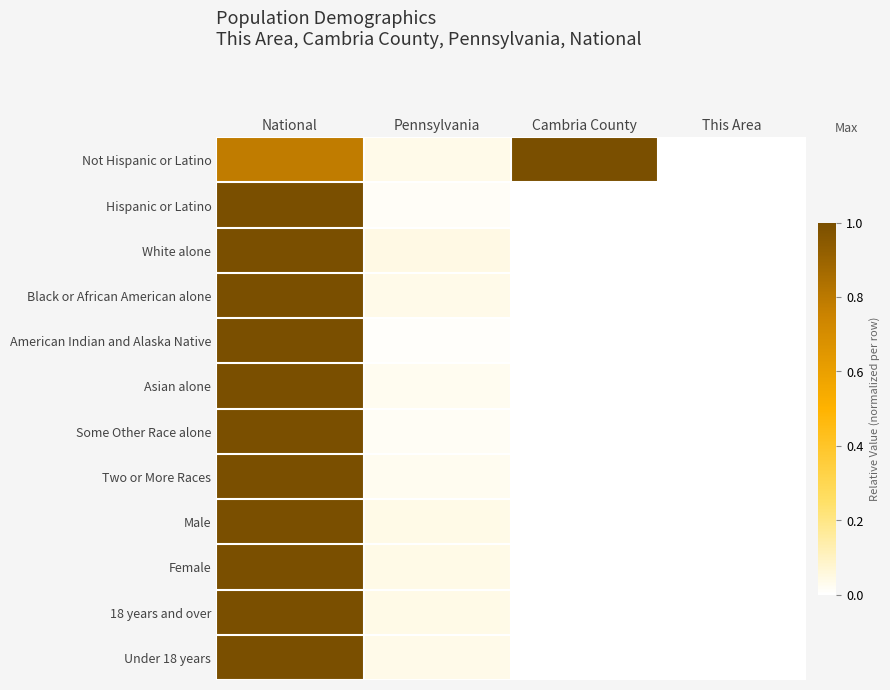

Reading left to right, transcribe all the data shown in this chart.

Not Hispanic or Latino: National=0.8	Pennsylvania=0.0	Cambria County=1.0	This Area=0.0
Hispanic or Latino: National=1.0	Pennsylvania=0.0	Cambria County=0.0	This Area=0.0
White alone: National=1.0	Pennsylvania=0.0	Cambria County=0.0	This Area=0.0
Black or African American alone: National=1.0	Pennsylvania=0.0	Cambria County=0.0	This Area=0.0
American Indian and Alaska Native: National=1.0	Pennsylvania=0.0	Cambria County=0.0	This Area=0.0
Asian alone: National=1.0	Pennsylvania=0.0	Cambria County=0.0	This Area=0.0
Some Other Race alone: National=1.0	Pennsylvania=0.0	Cambria County=0.0	This Area=0.0
Two or More Races: National=1.0	Pennsylvania=0.0	Cambria County=0.0	This Area=0.0
Male: National=1.0	Pennsylvania=0.0	Cambria County=0.0	This Area=0.0
Female: National=1.0	Pennsylvania=0.0	Cambria County=0.0	This Area=0.0
18 years and over: National=1.0	Pennsylvania=0.0	Cambria County=0.0	This Area=0.0
Under 18 years: National=1.0	Pennsylvania=0.0	Cambria County=0.0	This Area=0.0